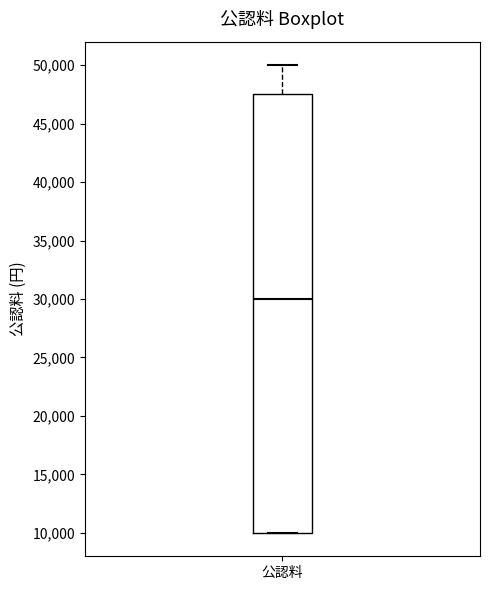

Transcribe this box plot: give where the median line is, the range the box spans, and where the two whiskers end, as read against the y-axis. The values are not printed on the chart, so give them approximately, as read against the axis.

median 30000, box 10000 to 47500, whiskers 10000 to 50000